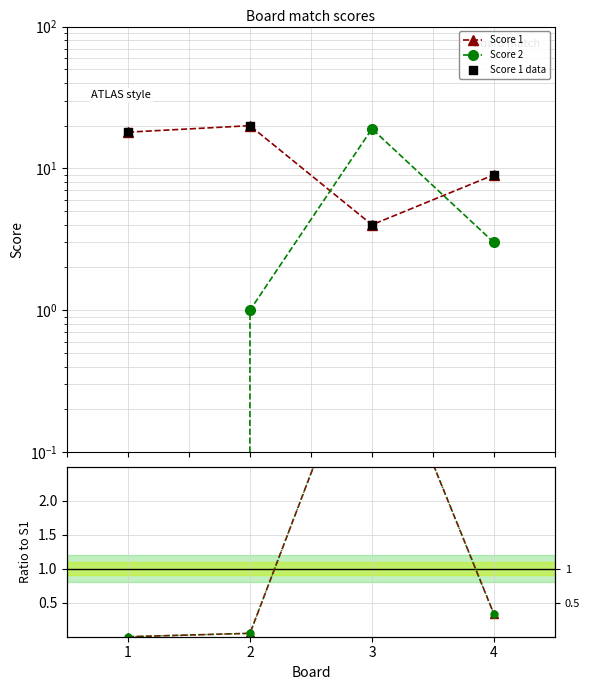

Which series has the largest total across all categories?

Score 1